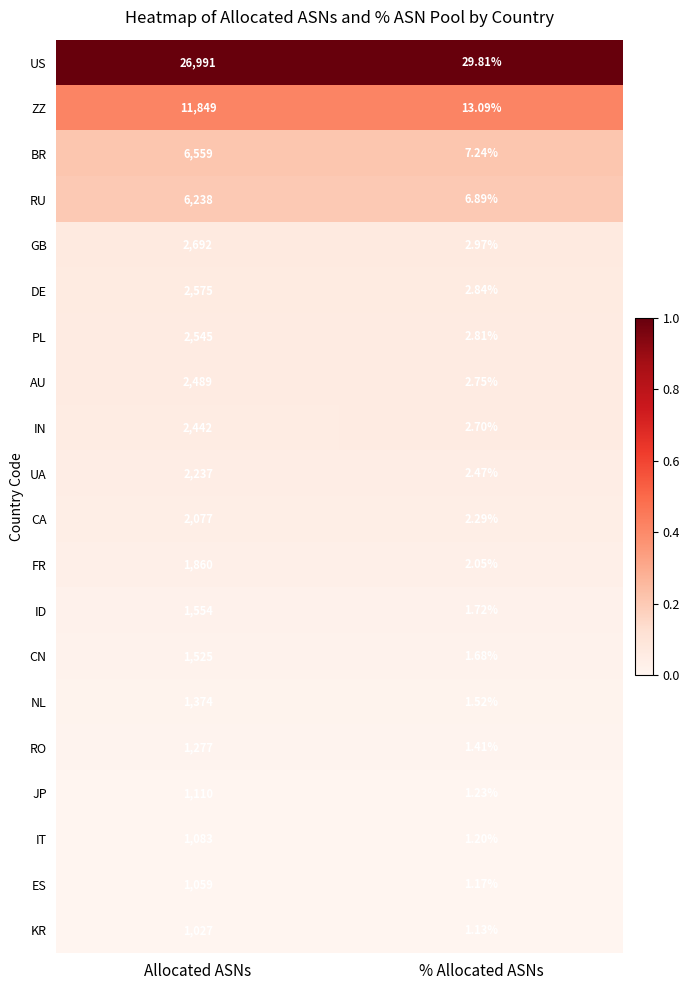

What is the spread (max minus min) of values at % Allocated ASNs?

28.7